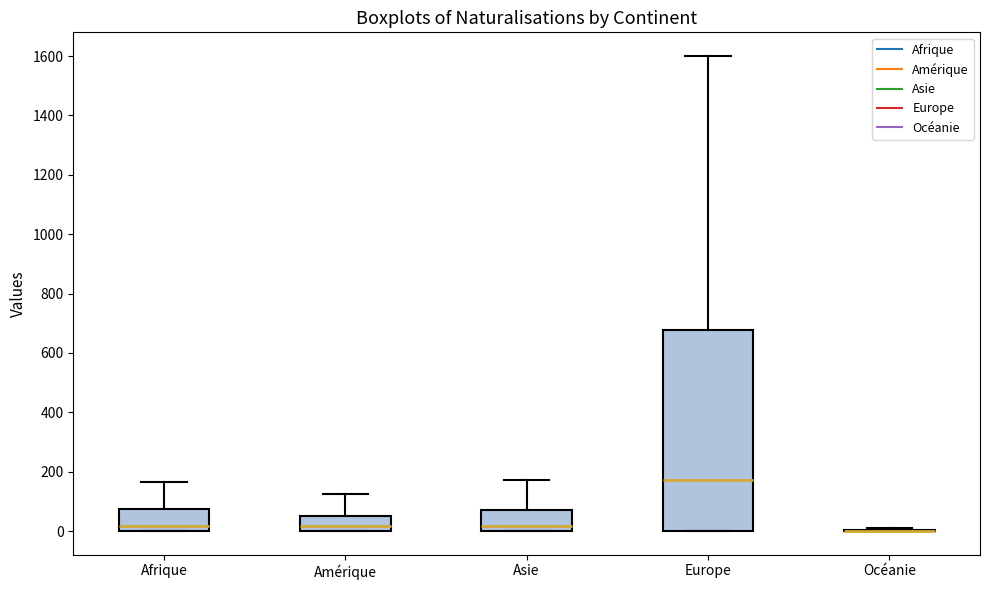

Reading left to right, read every box against the y-axis: the position of its median line, the range the box covers, and the ends of its whiskers. The values are not printed on the chart, so give them approximately, as read against the axis.

Afrique: median 20, box 0 to 80, whiskers 0 to 160
Amérique: median 20, box 0 to 60, whiskers 0 to 120
Asie: median 20, box 0 to 80, whiskers 0 to 180
Europe: median 180, box 0 to 680, whiskers 0 to 1600
Océanie: box collapsed to a line at 0, whiskers 0 to 20